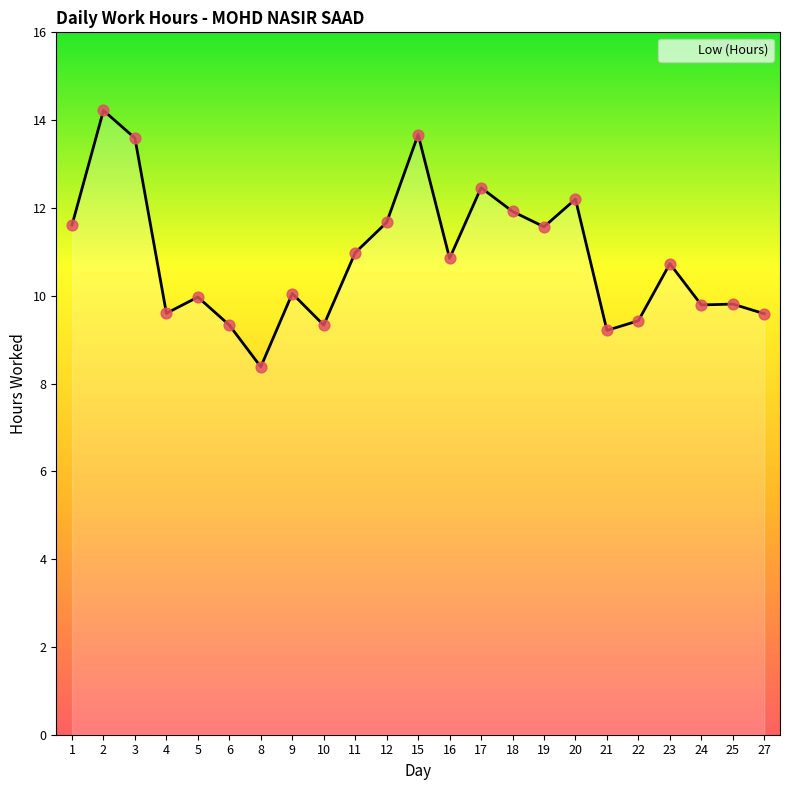

What is the ratio of the value at 24 to the value at 10?

1.0